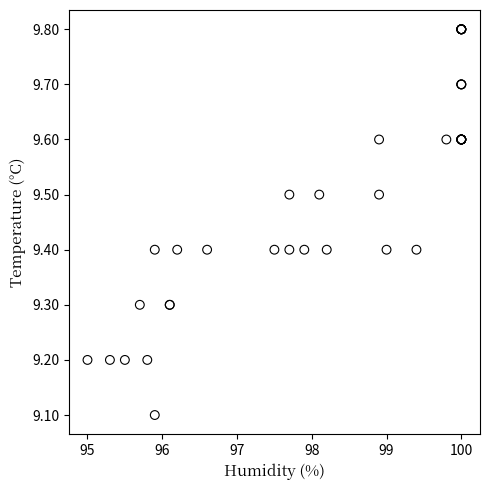

What Y value in the scatter plot is closest to 9?

9.1